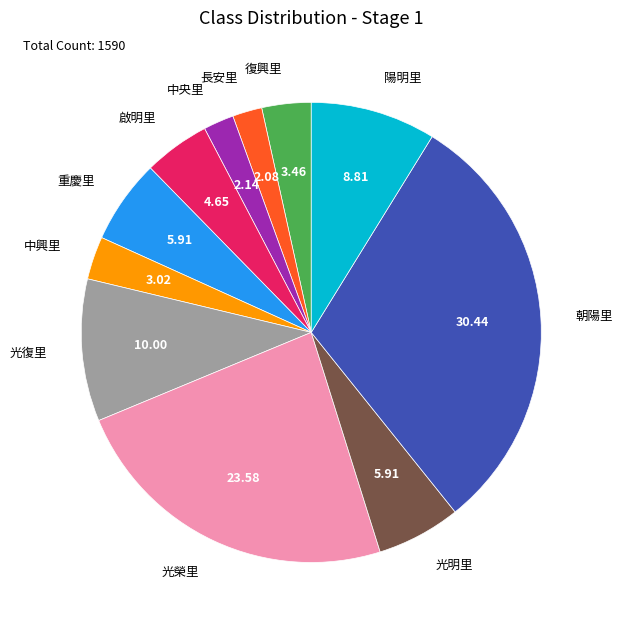

Approximately how many times larger is the value at 光榮里 compared to 陽明里?

2.7